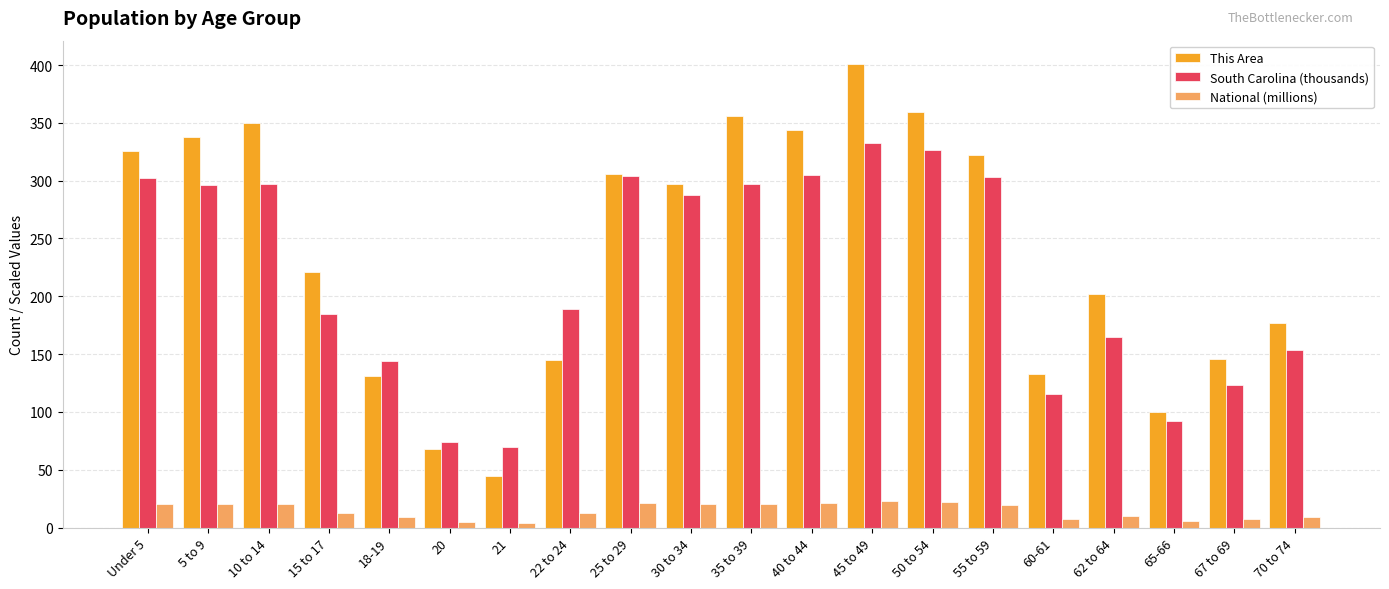

Which series changed the most between 45 to 49 and 65-66?

This Area